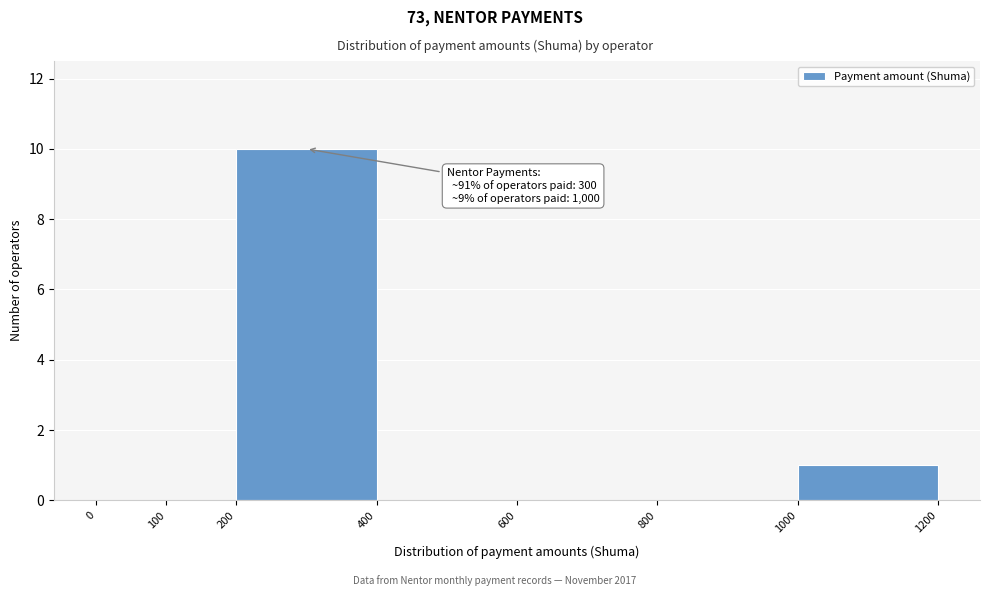

Which range on the x-axis has the tallest bar?

200 to 400